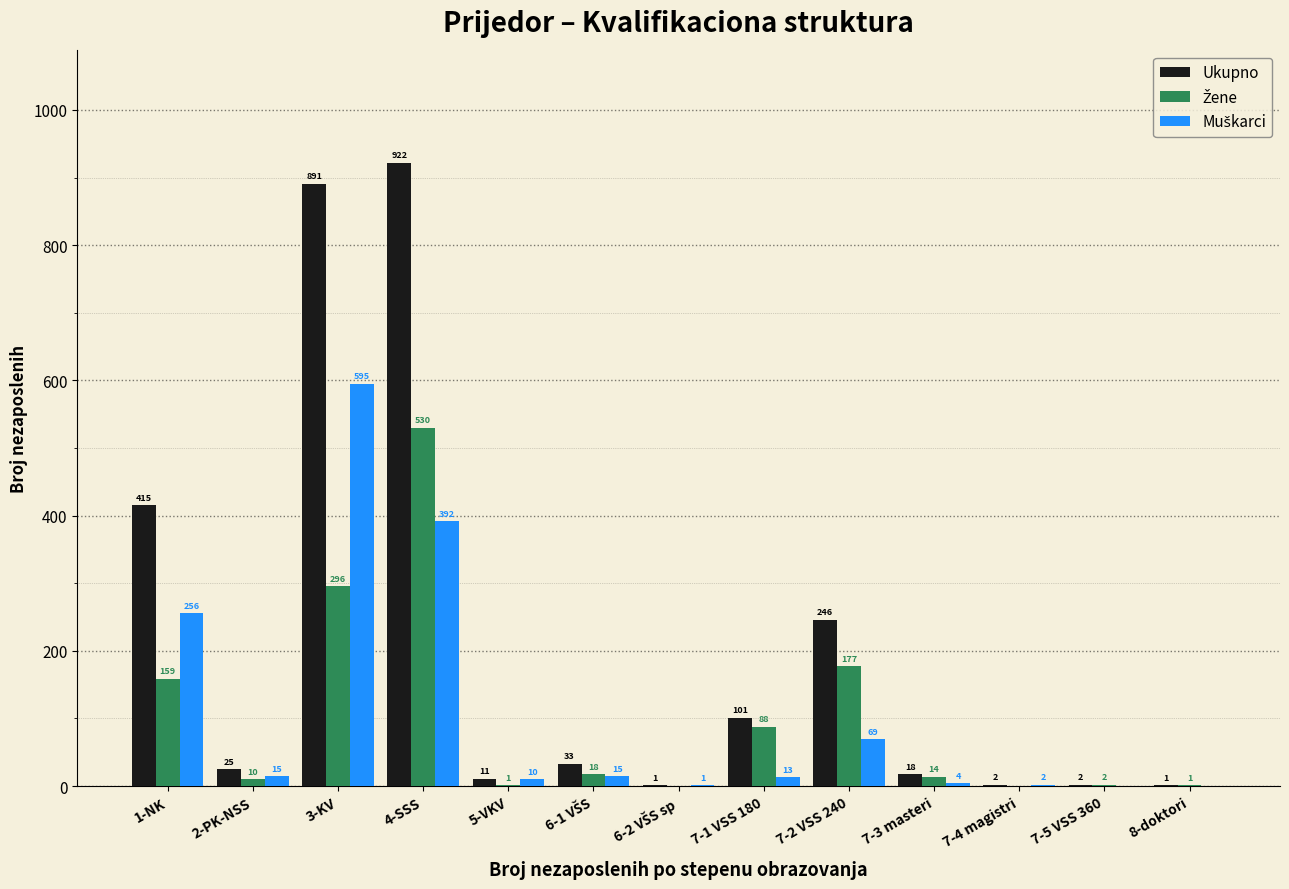

Which series changed the most between 5-VKV and 7-1 VSS 180?

Ukupno